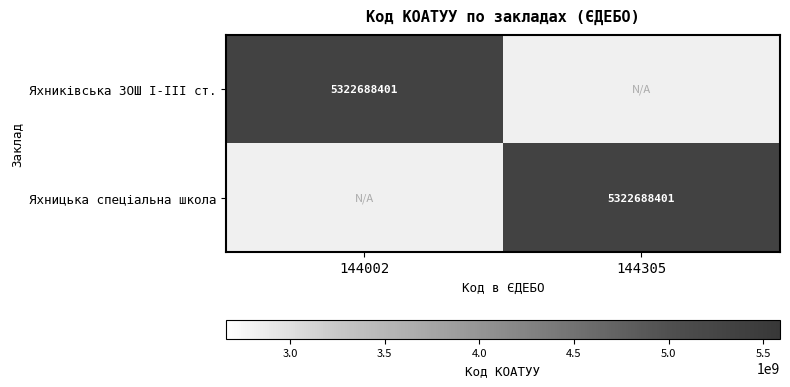

True or false: Яхницька спеціальна школа has a value of 1800066057 at 144305.

False